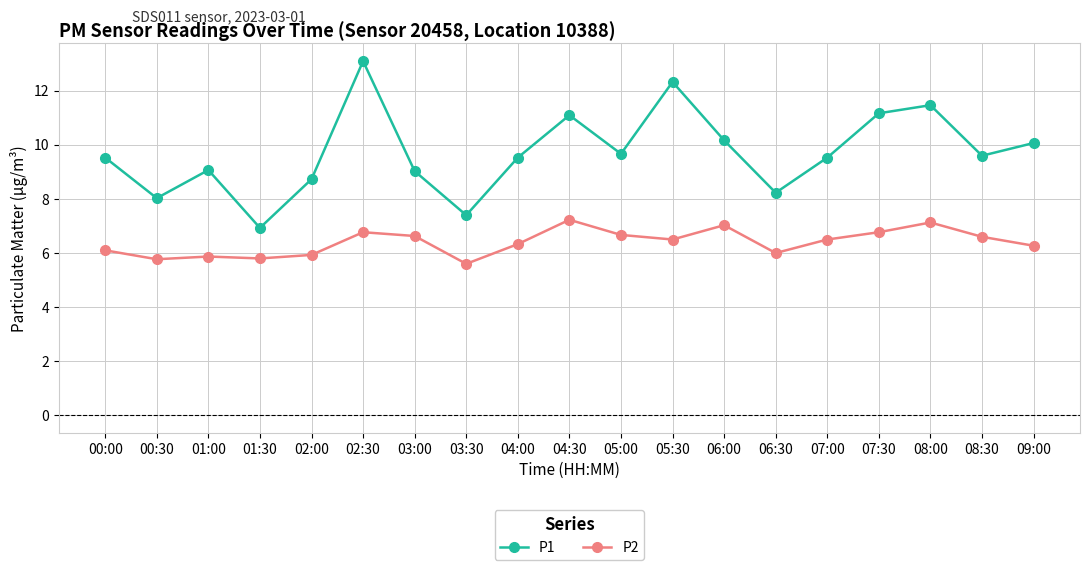

At which label does P2 reach its minimum?

03:30